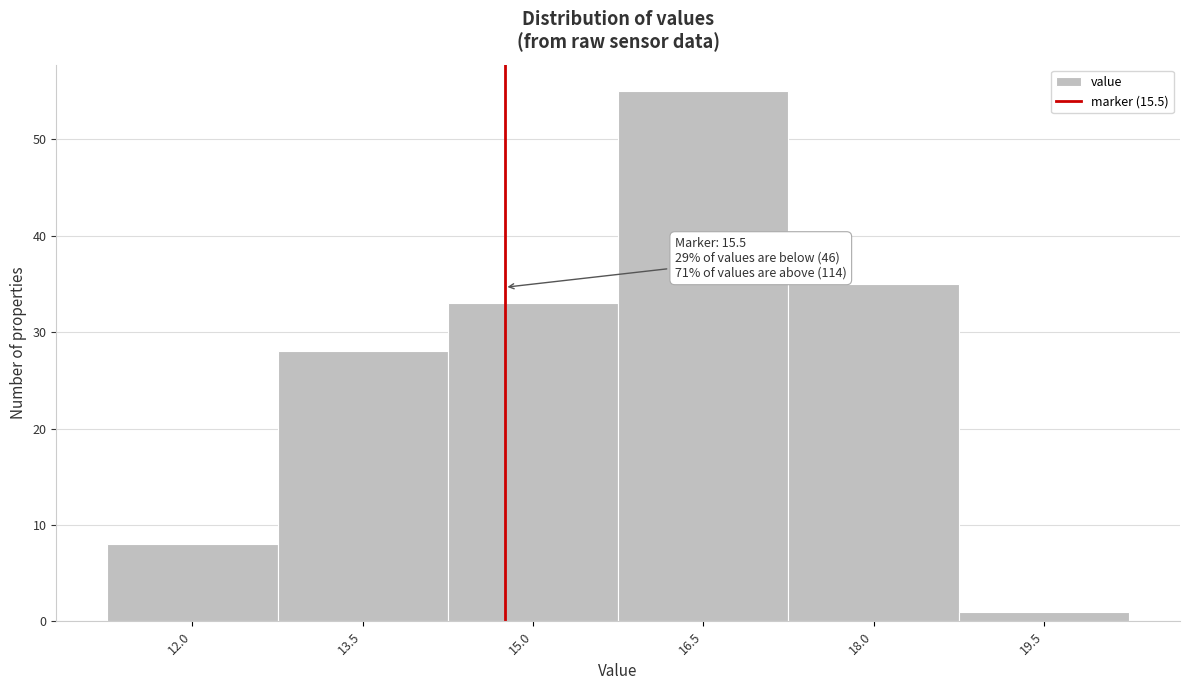

Reading left to right, transcribe all the data shown in this chart.

12.0=8	13.5=28	15.0=33	16.5=55	18.0=35	19.5=1